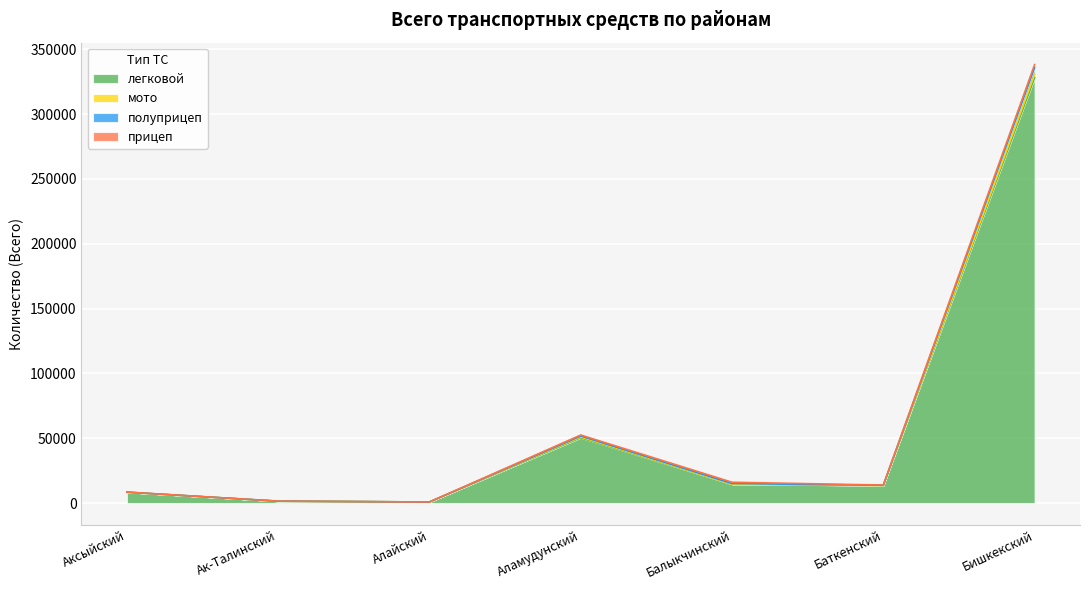

What is the lowest value of the полуприцеп series?

806